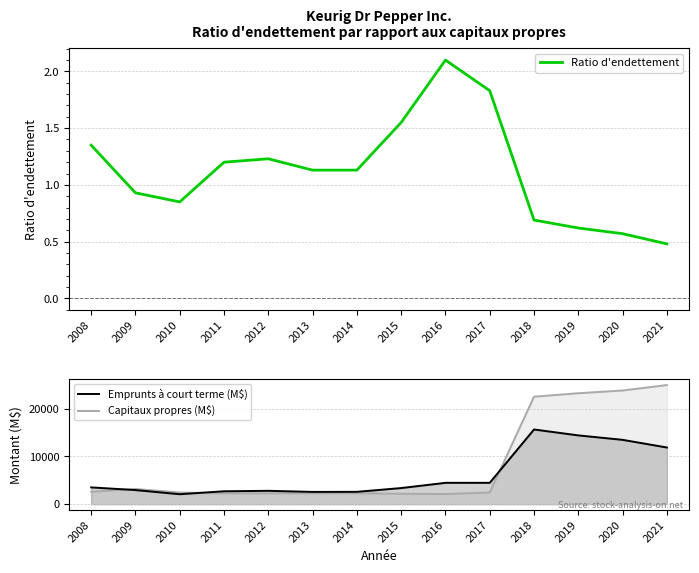

Reading right to left, extract all data points from this chart.

Ratio d'endettement: 2021=0.5	2020=0.6	2019=0.6	2018=0.7	2017=1.8	2016=2.1	2015=1.6	2014=1.1	2013=1.1	2012=1.2	2011=1.2	2010=0.8	2009=0.9	2008=1.4
Emprunts à court terme (M$): 2021=11882.0	2020=13488.0	2019=14420.0	2018=15659.0	2017=4479.0	2016=4478.0	2015=3382.0	2014=2591.0	2013=2574.0	2012=2804.0	2011=2708.0	2010=2091.0	2009=2960.0	2008=3522.0
Capitaux propres (M$): 2021=24972.0	2020=23829.0	2019=23257.0	2018=22533.0	2017=2451.0	2016=2134.0	2015=2183.0	2014=2294.0	2013=2277.0	2012=2280.0	2011=2263.0	2010=2459.0	2009=3187.0	2008=2607.0